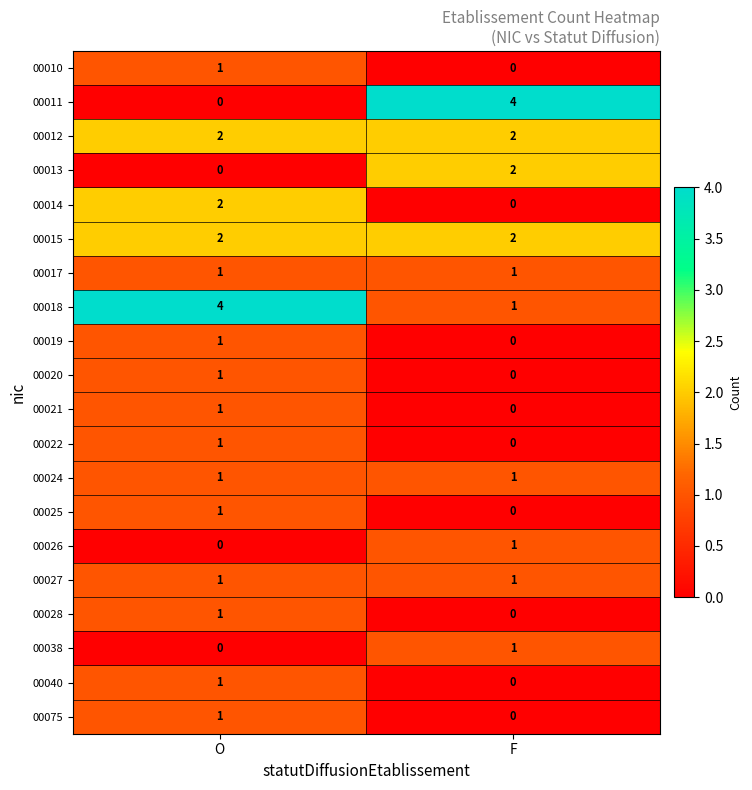

What is the total value across all series at F?

16